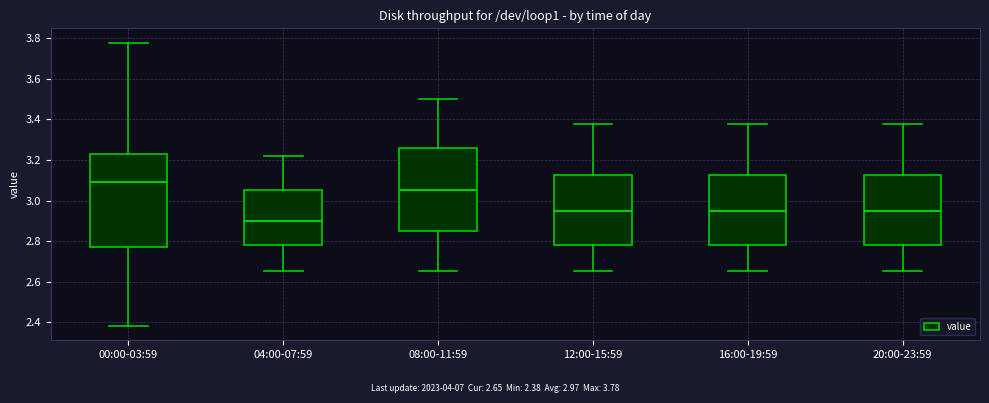

Reading left to right, transcribe this box plot: for each box, give where its median line is, the range the box spans, and where its two whiskers end, as read against the y-axis. The values are not printed on the chart, so give them approximately, as read against the axis.

00:00-03:59: median 3.10, box 2.78 to 3.22, whiskers 2.38 to 3.78
04:00-07:59: median 2.90, box 2.78 to 3.06, whiskers 2.66 to 3.22
08:00-11:59: median 3.06, box 2.86 to 3.26, whiskers 2.66 to 3.50
12:00-15:59: median 2.96, box 2.78 to 3.12, whiskers 2.66 to 3.38
16:00-19:59: median 2.96, box 2.78 to 3.12, whiskers 2.66 to 3.38
20:00-23:59: median 2.96, box 2.78 to 3.12, whiskers 2.66 to 3.38